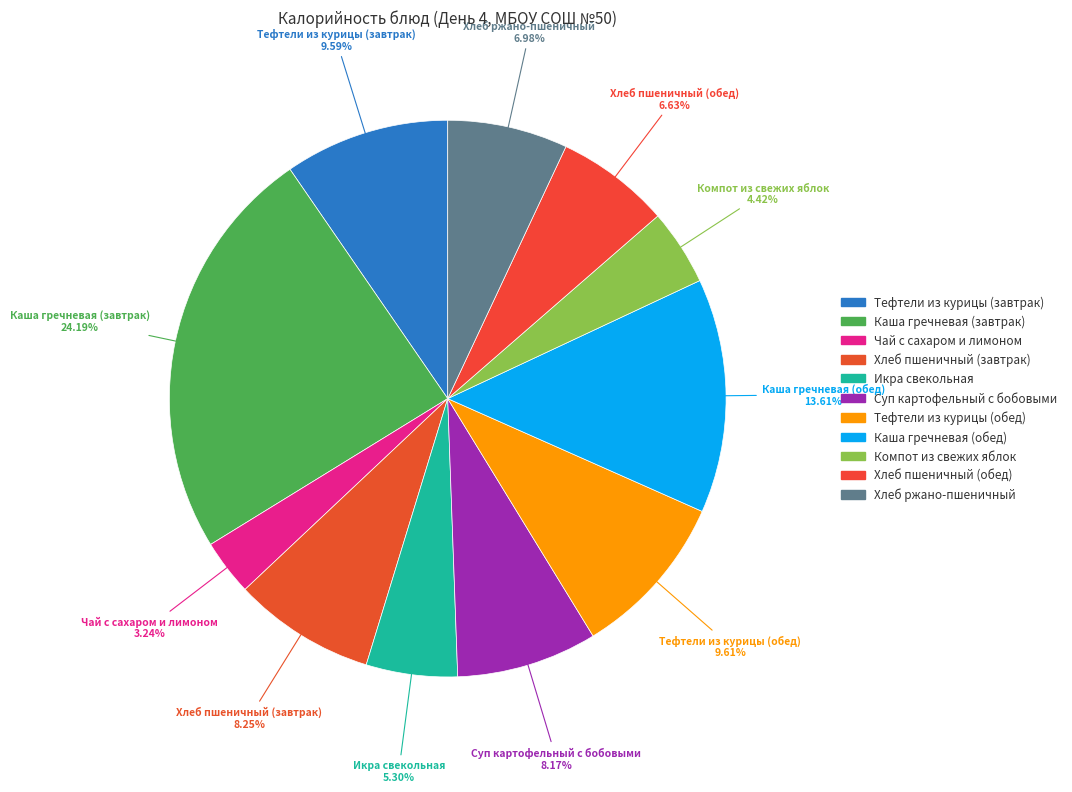

Does Тефтели из курицы (завтрак) account for over 50% of the chart?

No